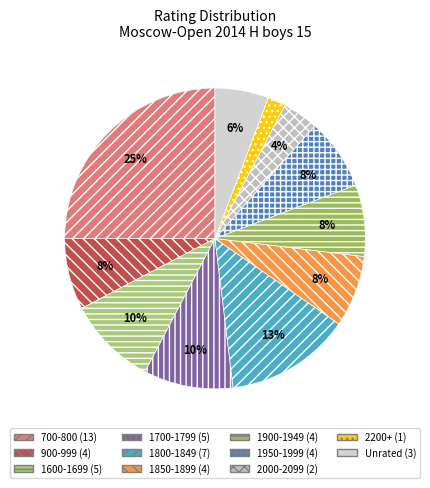

How many slices are in this pie chart?

11